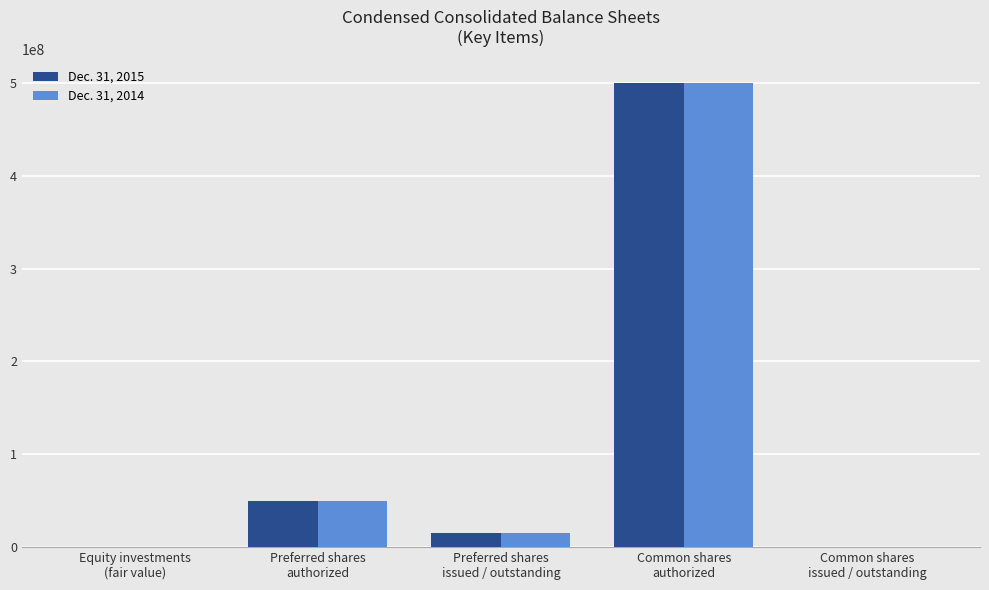

What is the sum of the Dec. 31, 2015 values at Common shares
authorized and Preferred shares
issued / outstanding?

514950000